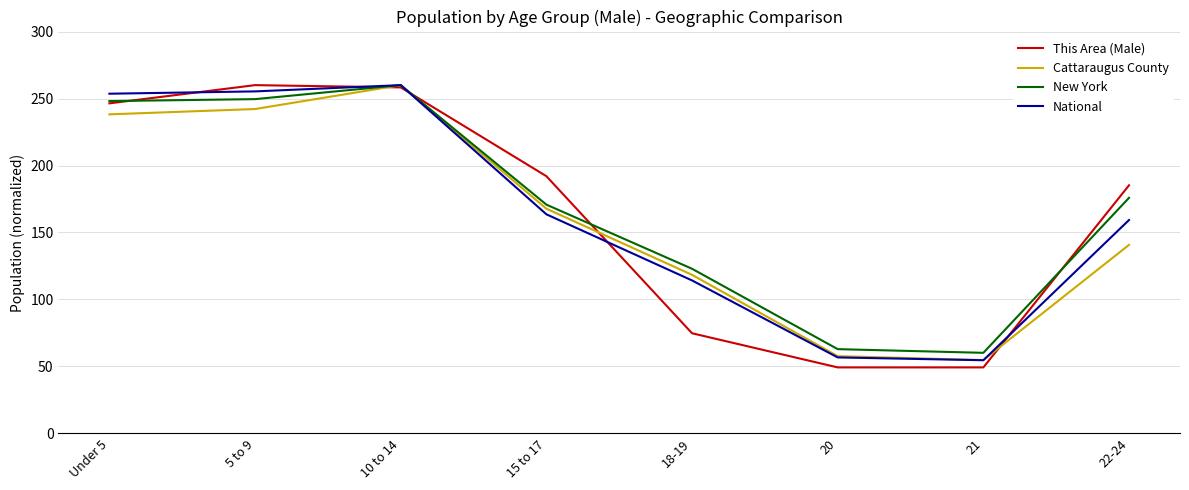

How many values in the New York series are below 175?

4